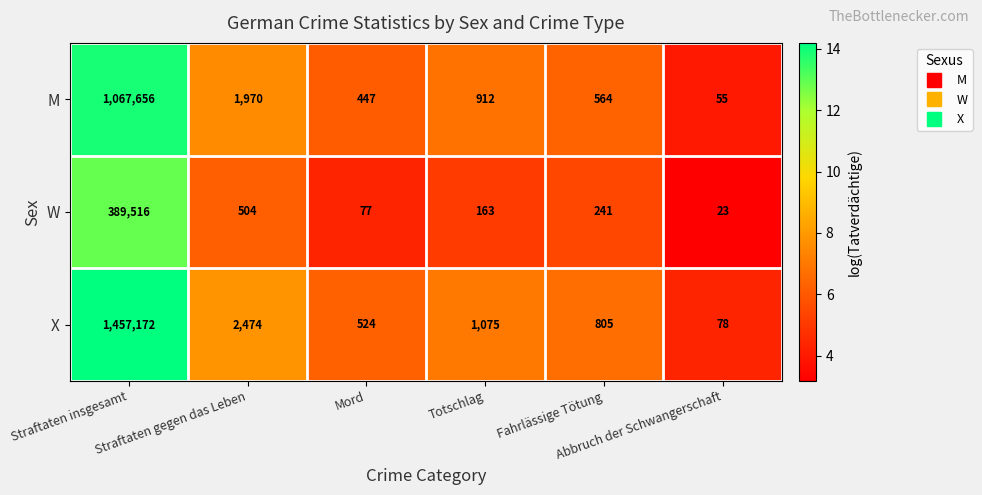

Which series changed the most between Totschlag and Fahrlässige Tötung?

M